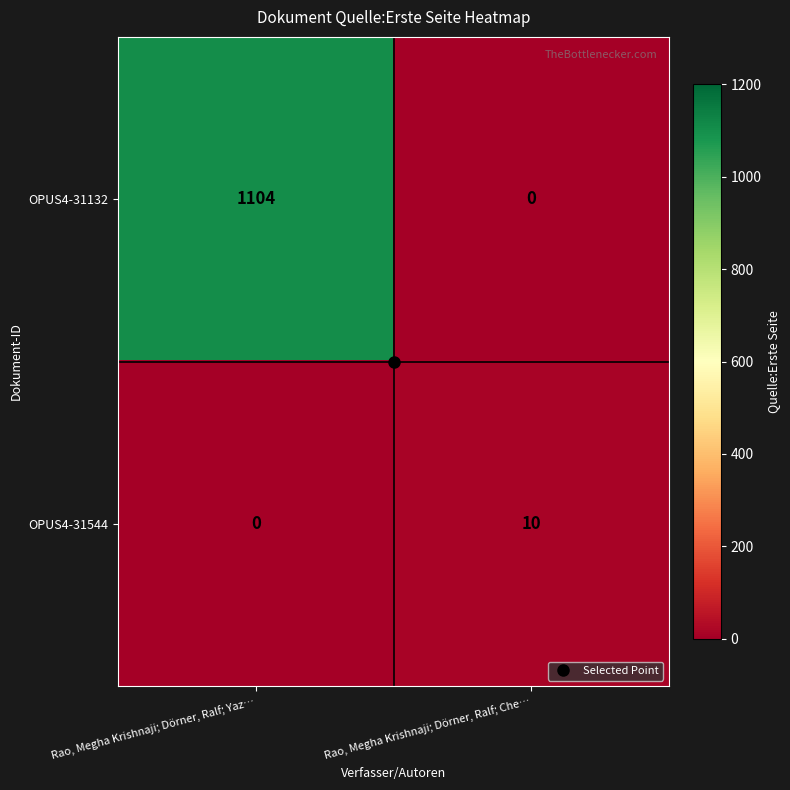

What is the total value across all series at Rao, Megha Krishnaji; Dörner, Ralf; Che…?

10